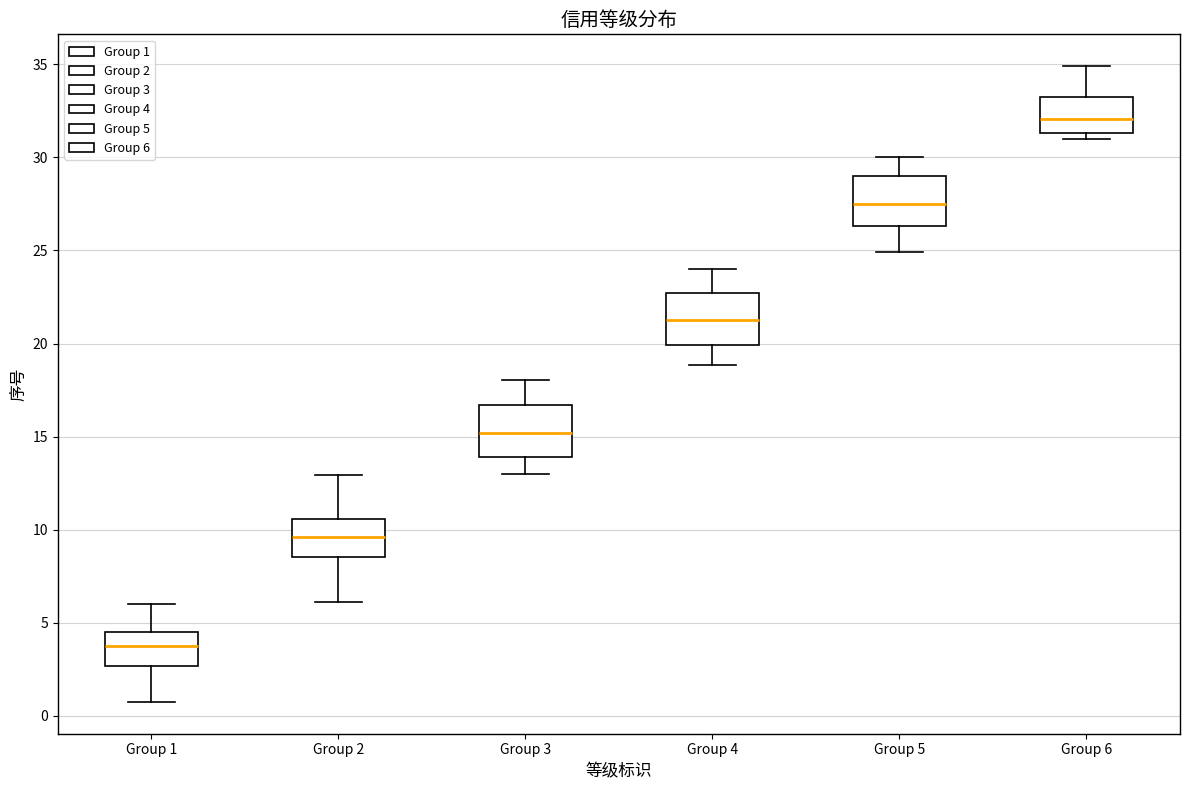

Reading left to right, transcribe this box plot: for each box, give where its median line is, the range the box spans, and where its two whiskers end, as read against the y-axis. The values are not printed on the chart, so give them approximately, as read against the axis.

Group 1: median 3.5, box 2.5 to 4.5, whiskers 0.5 to 6.0
Group 2: median 9.5, box 8.5 to 10.5, whiskers 6.0 to 13.0
Group 3: median 15.0, box 14.0 to 16.5, whiskers 13.0 to 18.0
Group 4: median 21.5, box 20.0 to 22.5, whiskers 19.0 to 24.0
Group 5: median 27.5, box 26.5 to 29.0, whiskers 25.0 to 30.0
Group 6: median 32.0, box 31.5 to 33.5, whiskers 31.0 to 35.0